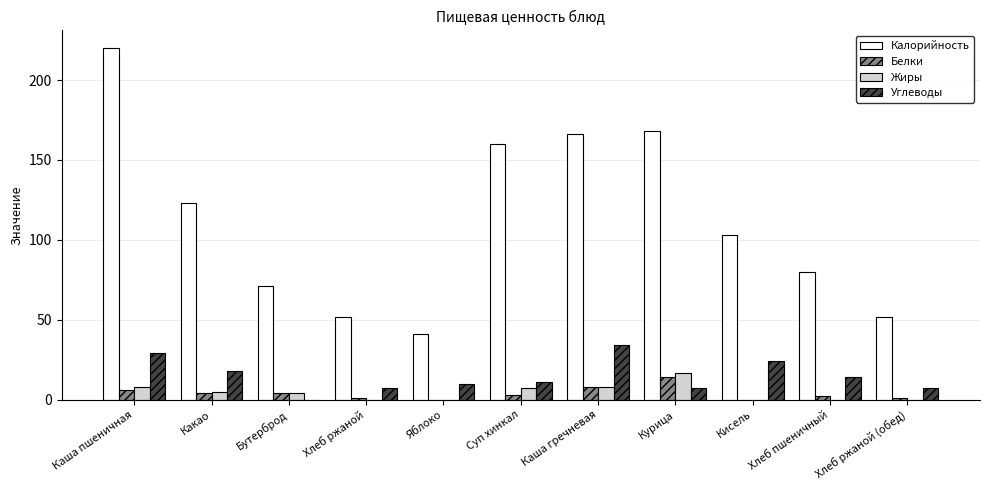

What is the greatest value displayed?

220